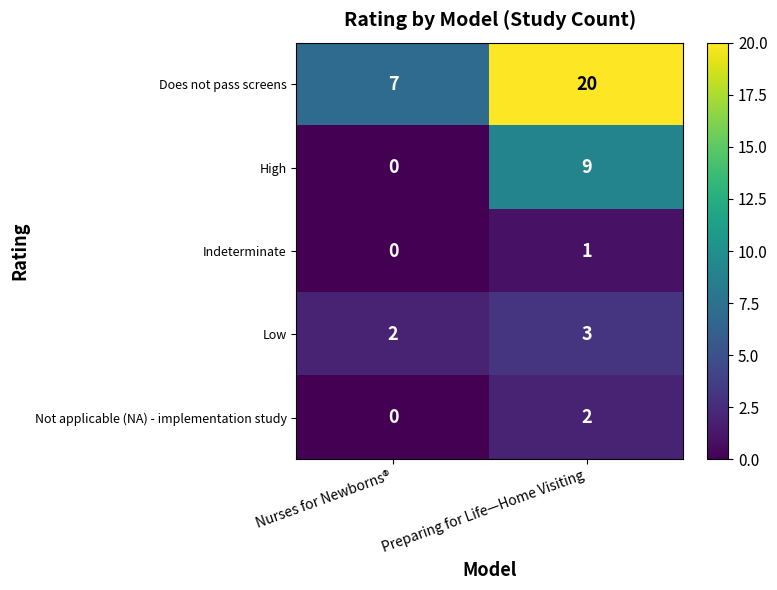

What is the sum of all Low values?

5